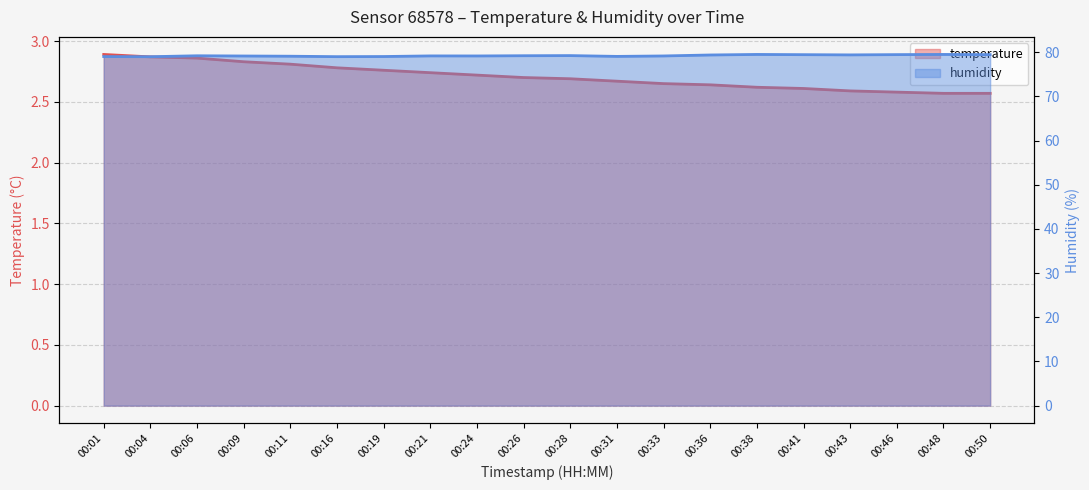

How many lines are shown in the chart?

2